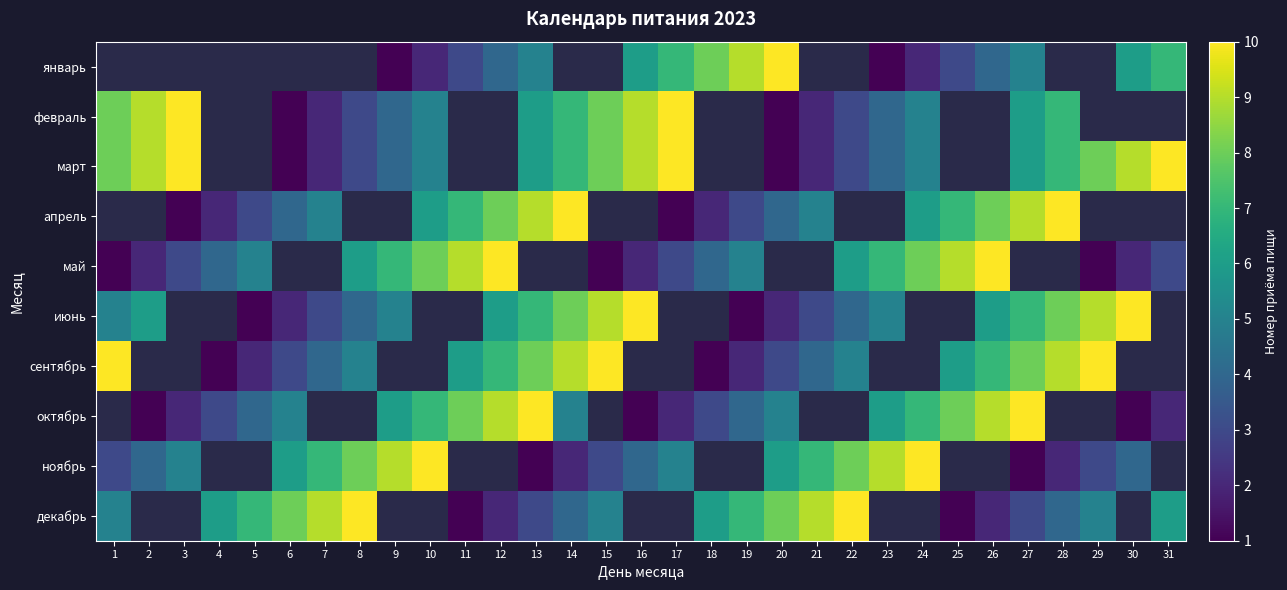

What is the difference between the maximum and minimum values in the май series?

9.0